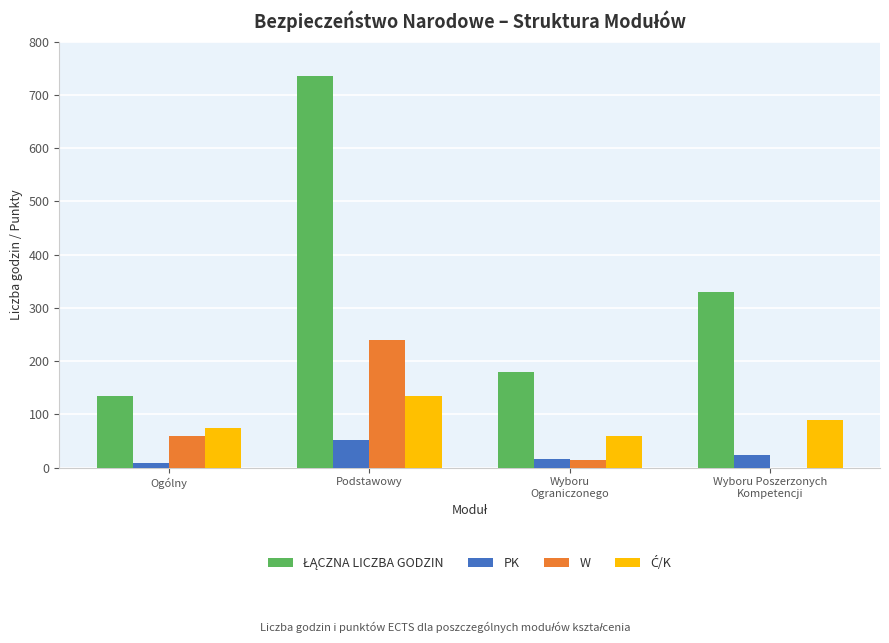

How many positive values does the W series have?

3